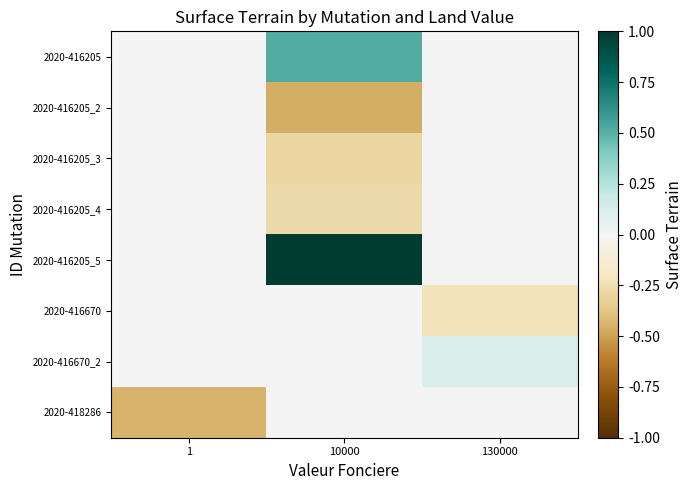

Reading left to right, transcribe all the data shown in this chart.

2020-416205: 1=0.0	10000=0.5	130000=0.0
2020-416205_2: 1=0.0	10000=-0.5	130000=0.0
2020-416205_3: 1=0.0	10000=-0.3	130000=0.0
2020-416205_4: 1=0.0	10000=-0.3	130000=0.0
2020-416205_5: 1=0.0	10000=1.0	130000=0.0
2020-416670: 1=0.0	10000=0.0	130000=-0.2
2020-416670_2: 1=0.0	10000=0.0	130000=0.1
2020-418286: 1=-0.4	10000=0.0	130000=0.0